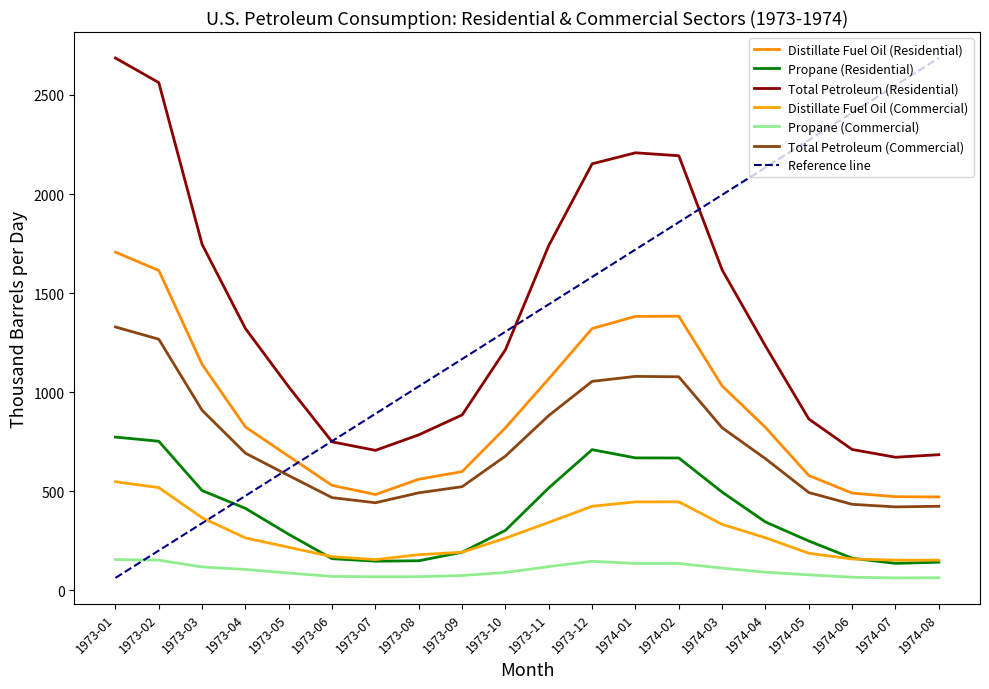

At which category is the sum across all series the highest?

1973-01